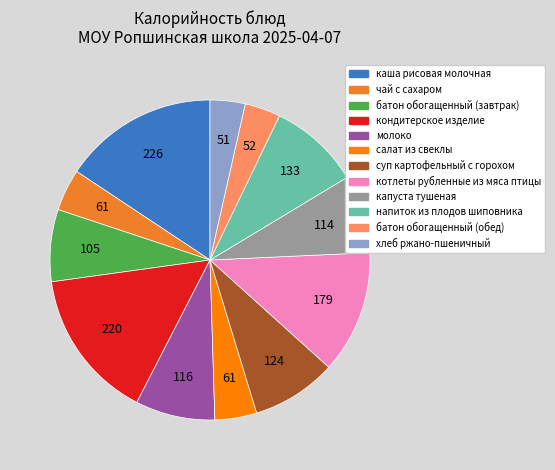

Count the number of slices in the pie.

12